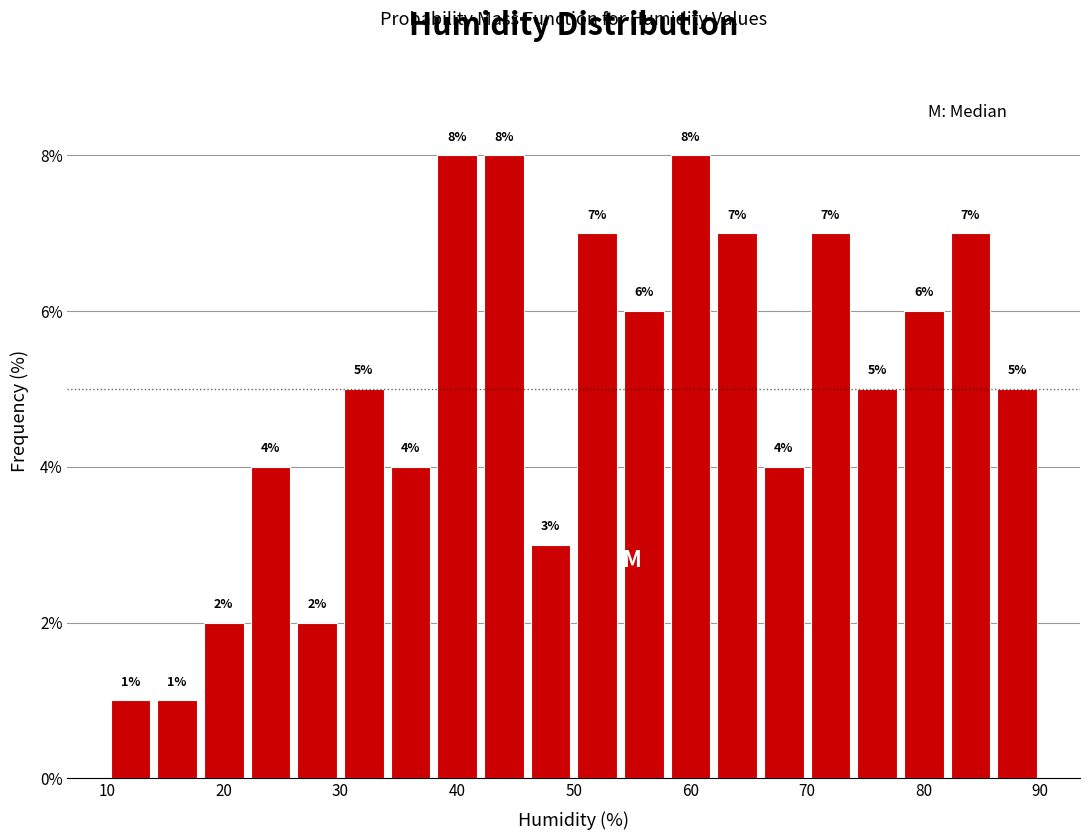

How tall is the bar that spans 30 to 34 on the x-axis?

5